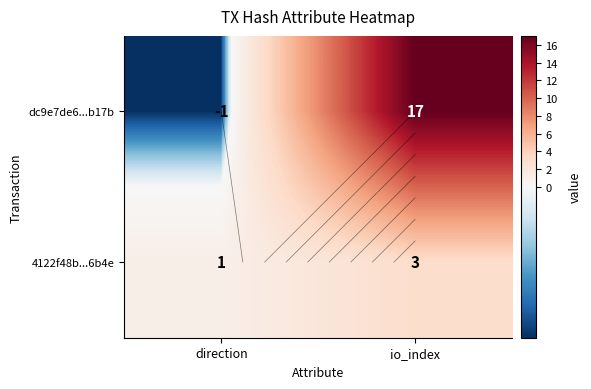

Is the value of dc9e7de6...b17b at direction greater than the value of 4122f48b...6b4e at io_index?

No